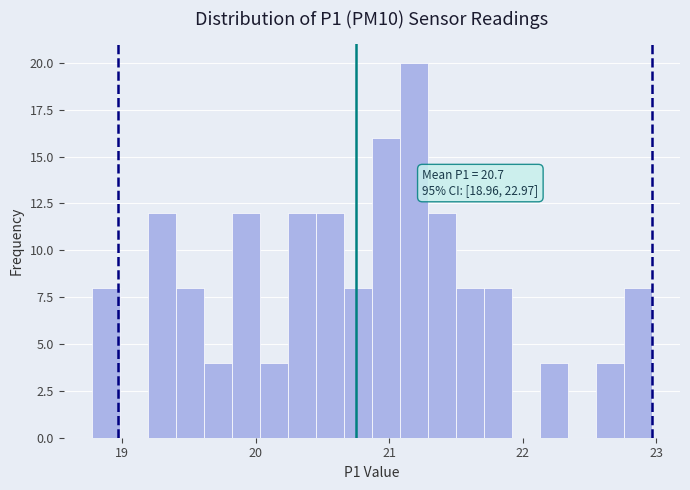

Read against the x-axis, roughly where is the centre of the tallest bar?

21.2